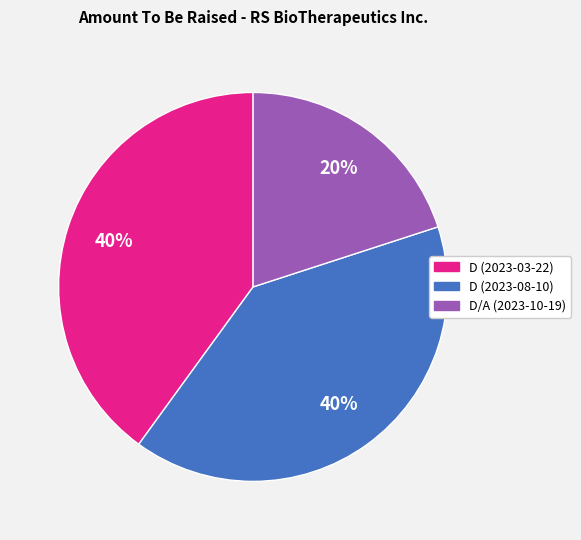

Is the sum of D/A (2023-10-19) and D (2023-08-10) greater than half?

Yes